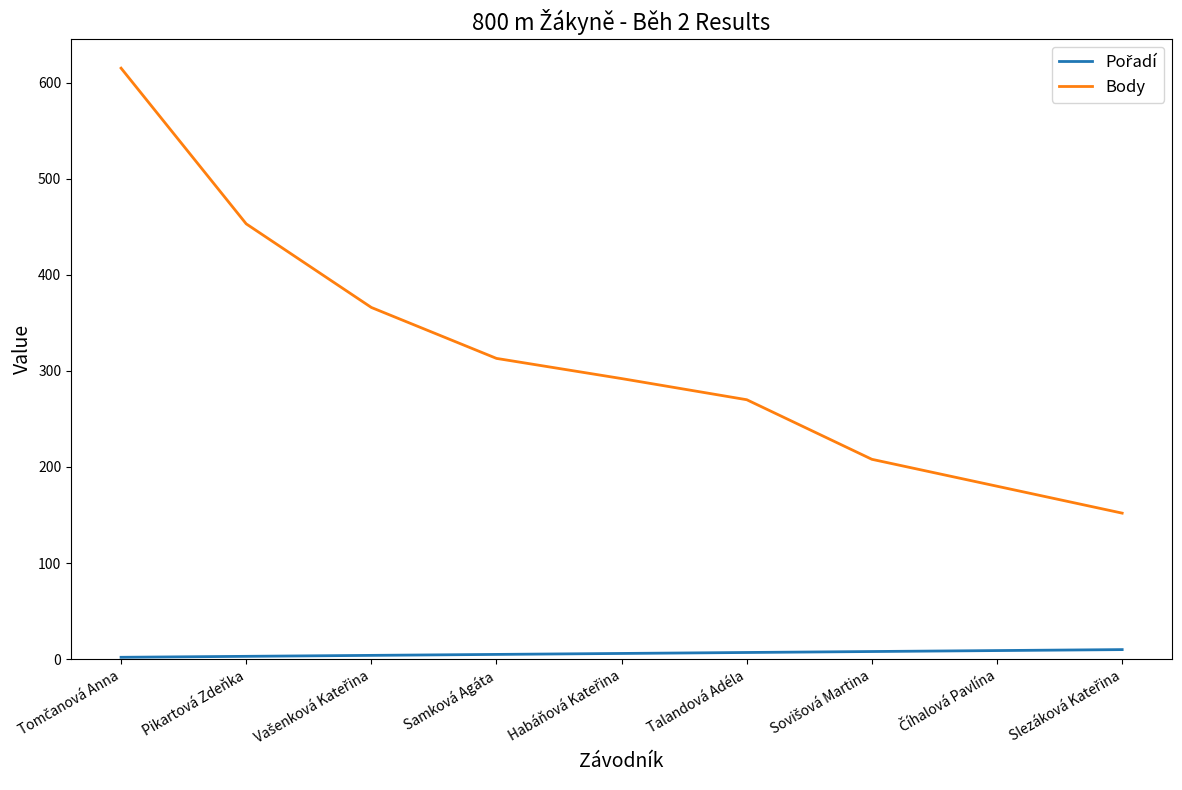

Which series has the widest spread of values?

Body